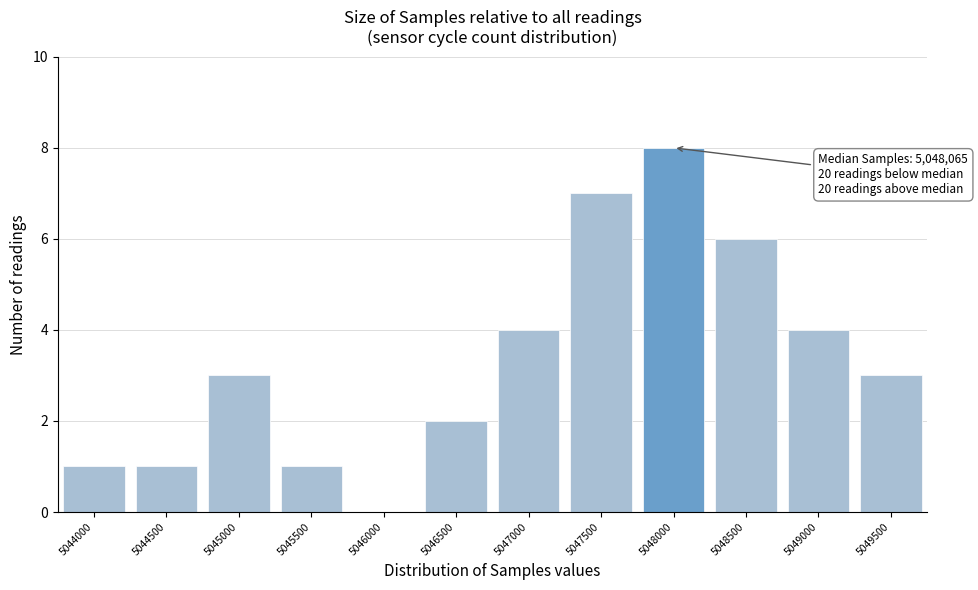

Reading right to left, extract all data points from this chart.

5049500=3	5049000=4	5048500=6	5048000=8	5047500=7	5047000=4	5046500=2	5046000=0	5045500=1	5045000=3	5044500=1	5044000=1